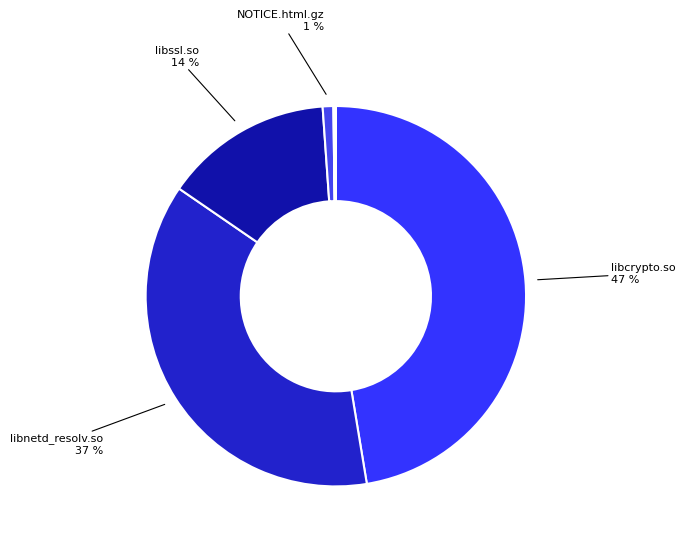

To the nearest percent, what is the difference between the largest and smallest slice percentages?

47%